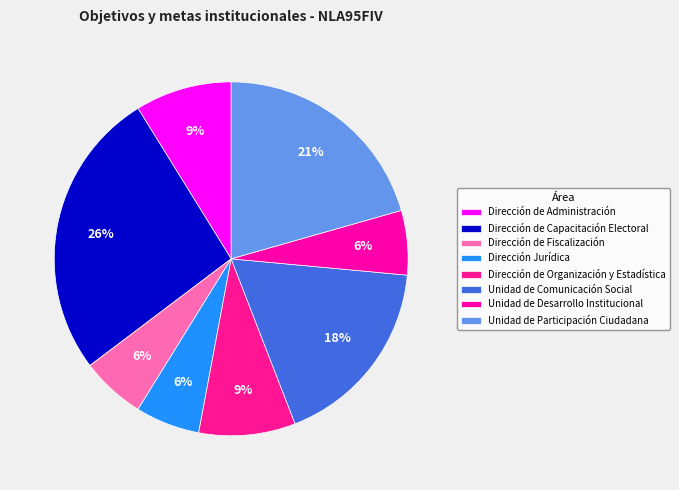

How many slices are in this pie chart?

8